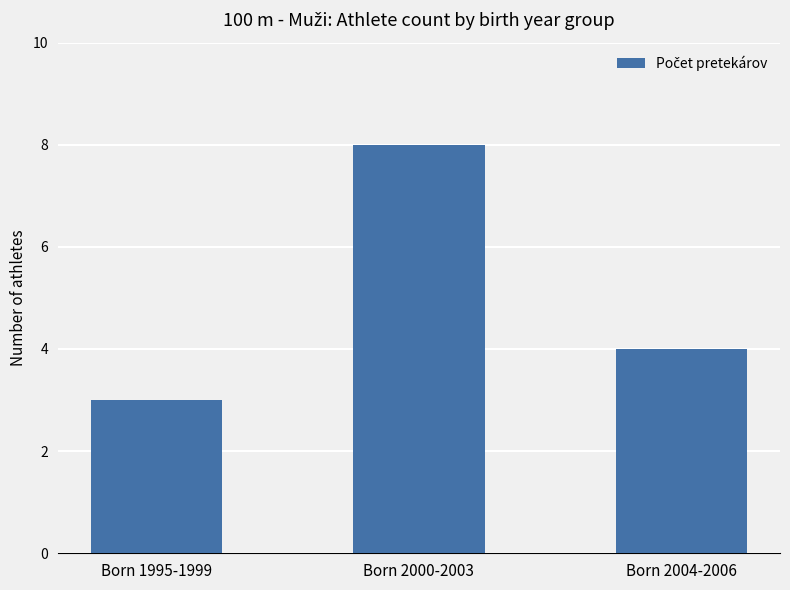

What is the value of the 3rd bar from the left?

4